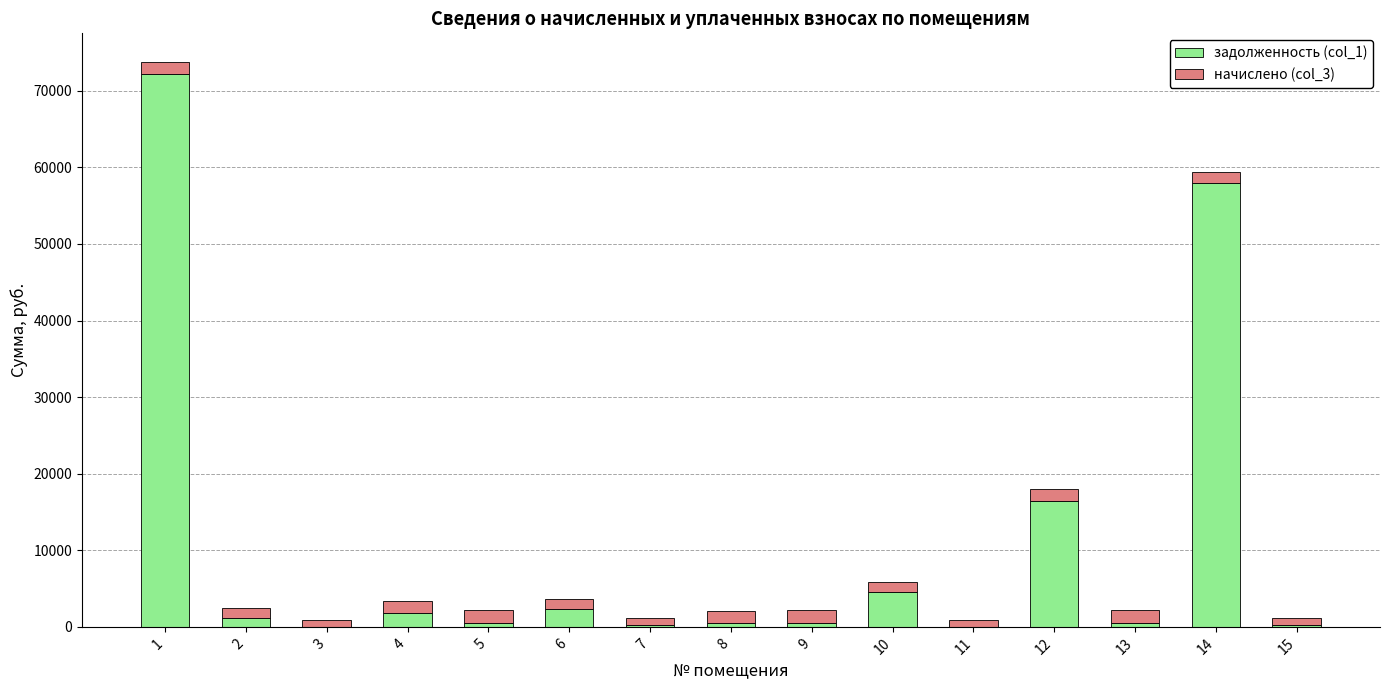

The value of задолженность (col_1) at 6 is 2344.0. True or false?

True